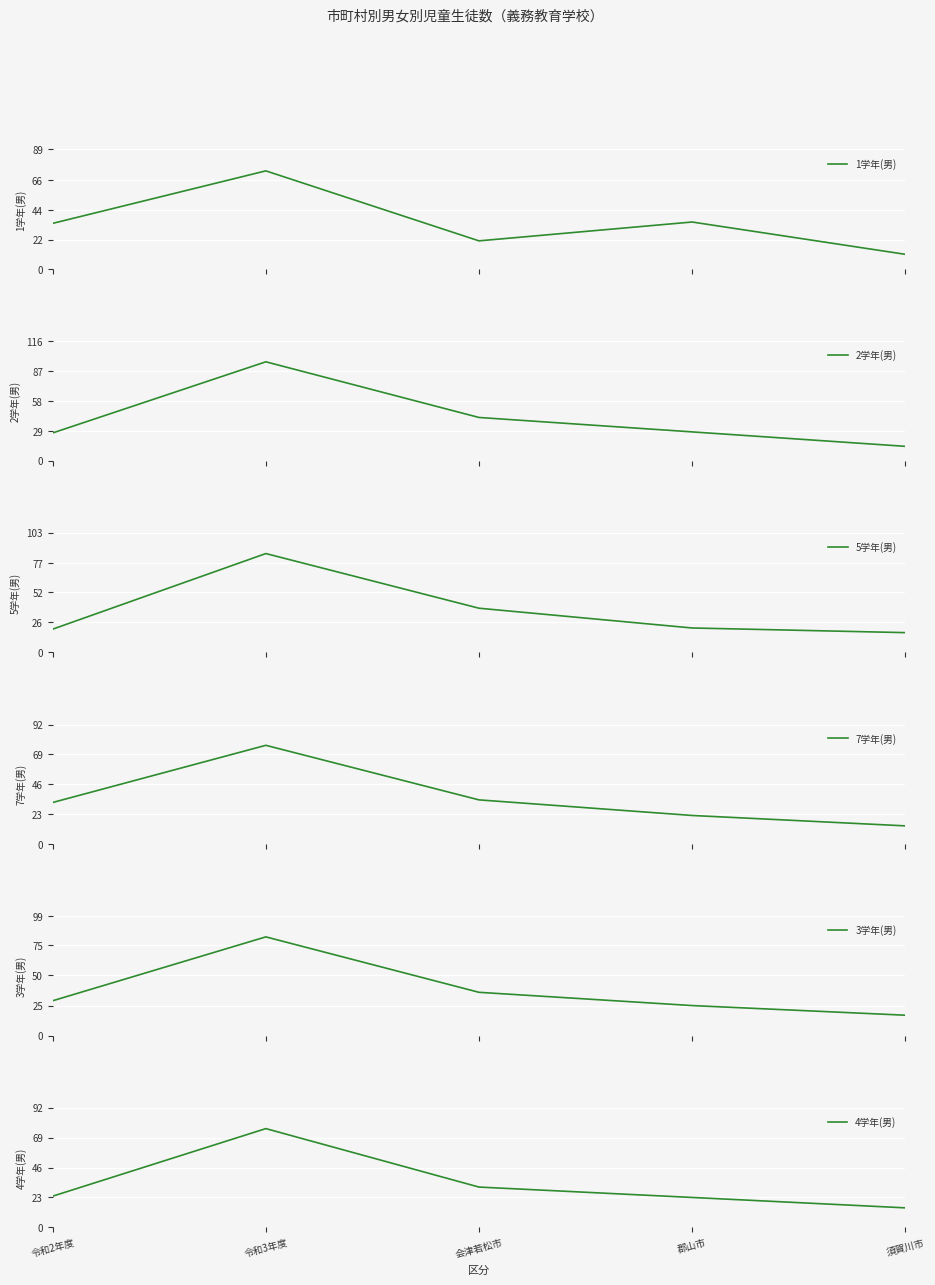

At which label is 1学年(男) closest to 42?

郡山市